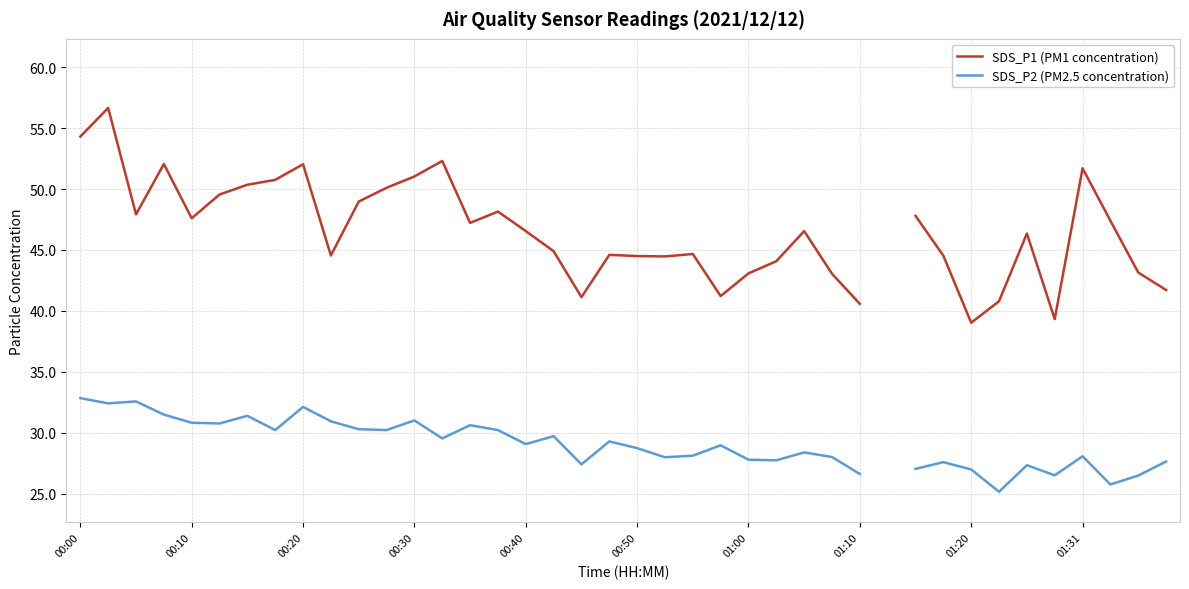

Where is SDS_P2 (PM2.5 concentration) nearest to the value 29?

23